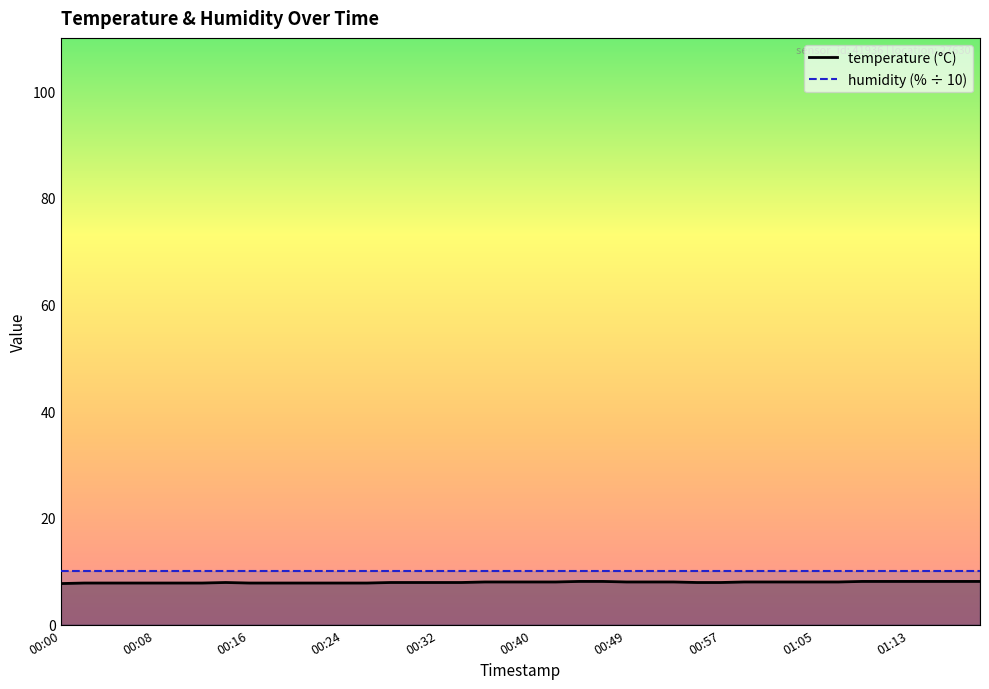

Rank the categories by value from lowest to highest.

00:00, 00:02, 00:04, 00:06, 00:08, 00:10, 00:12, 00:16, 00:18, 00:20, 00:22, 00:24, 00:26, 00:14, 00:28, 00:30, 00:32, 00:34, 00:55, 00:57, 00:36, 00:38, 00:40, 00:43, 00:49, 00:51, 00:53, 00:59, 01:01, 01:03, 01:05, 01:07, 00:45, 00:47, 01:09, 01:11, 01:13, 01:15, 01:17, 01:19